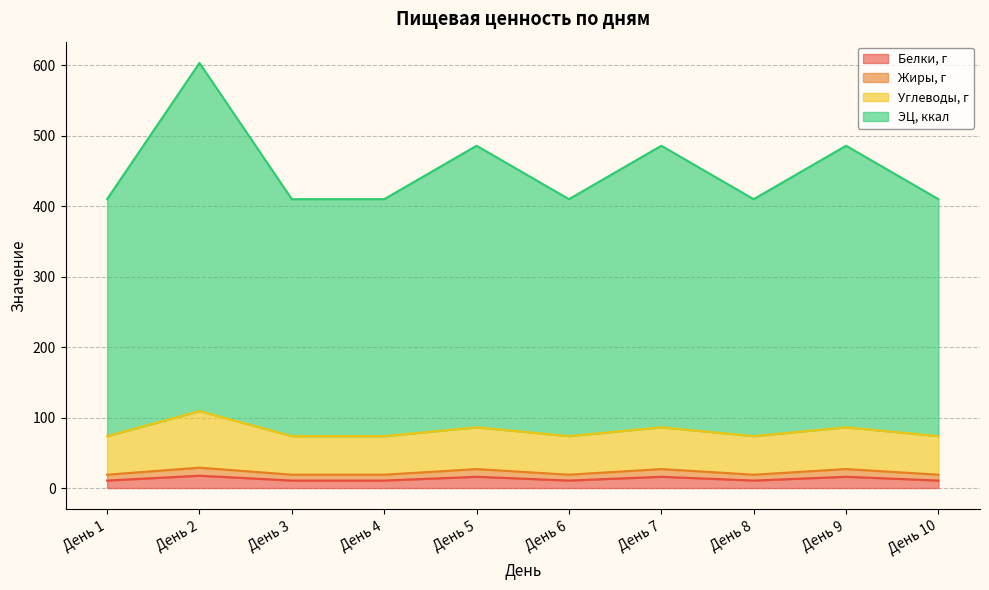

What is the highest value of the Белки, г series?

17.5